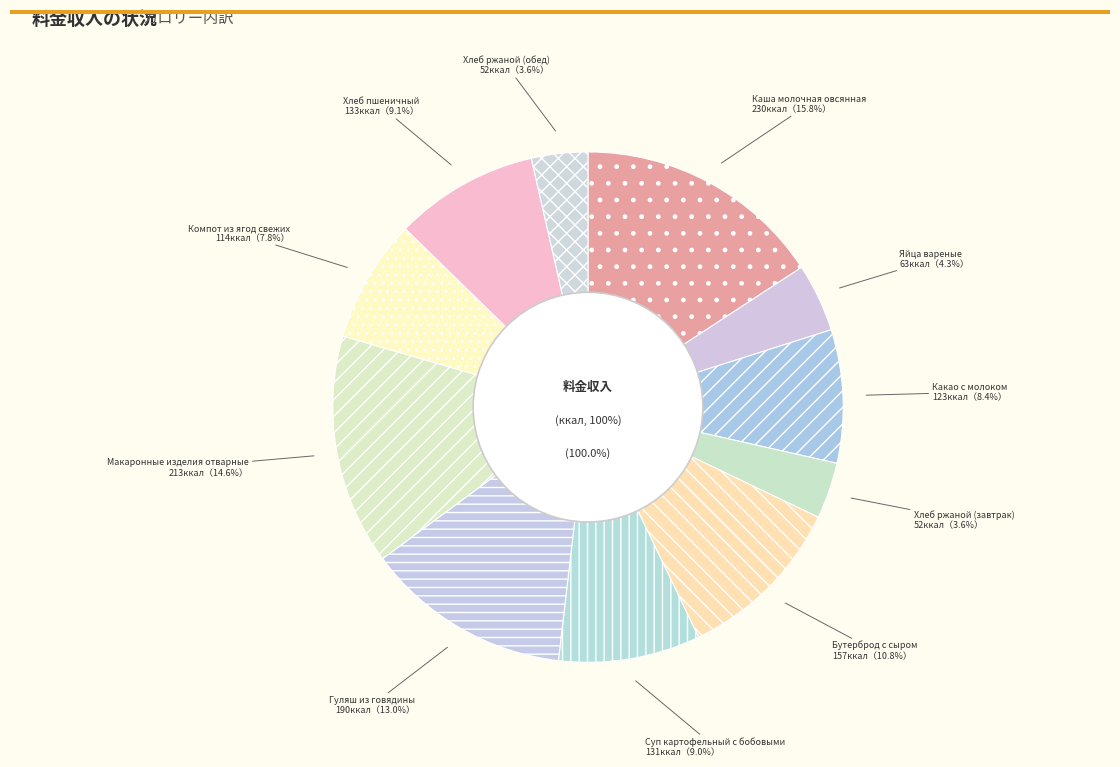

What is the largest slice in the pie chart?

Каша молочная овсянная